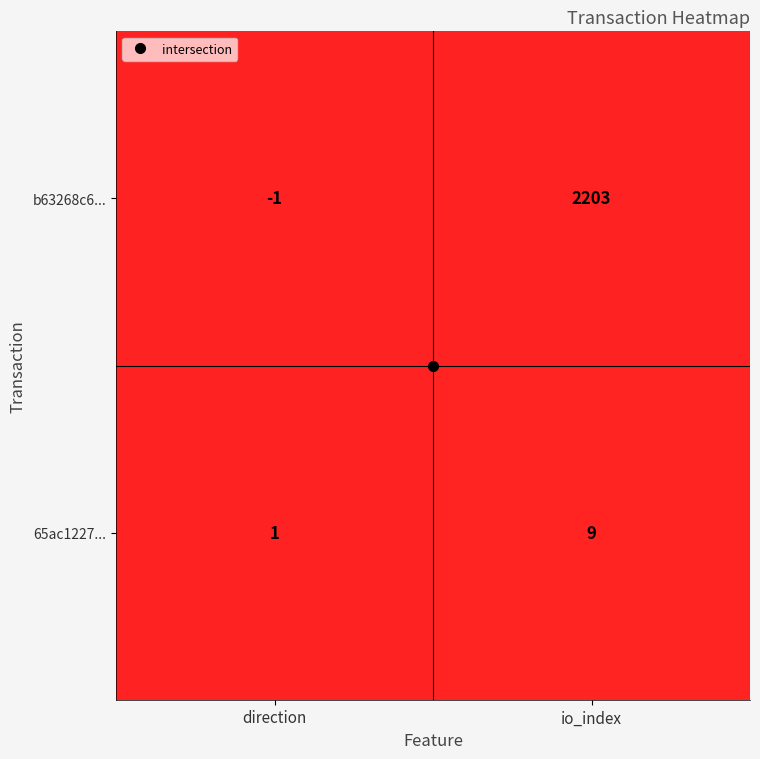

What is the difference between the highest and lowest values at io_index?

2194